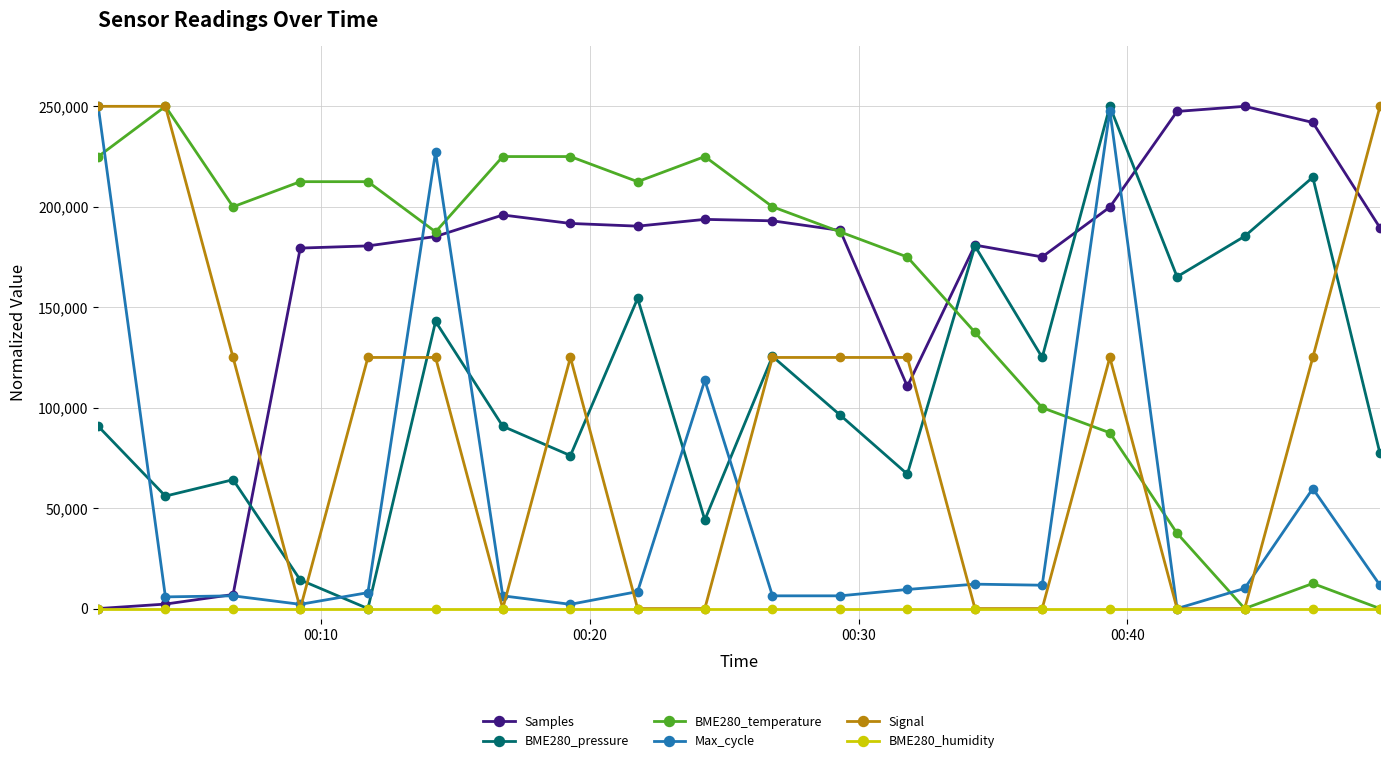

What is the value of the BME280_temperature point at the 6th from the left?

187500.0